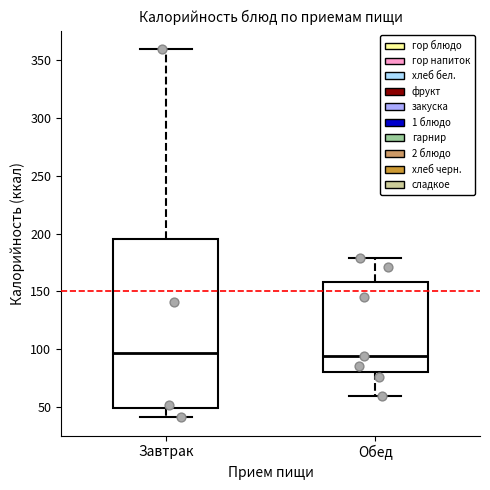

Reading left to right, transcribe this box plot: for each box, give where its median line is, the range the box spans, and where its two whiskers end, as read against the y-axis. The values are not printed on the chart, so give them approximately, as read against the axis.

Завтрак: median 95, box 50 to 195, whiskers 40 to 360
Обед: median 95, box 80 to 160, whiskers 60 to 180